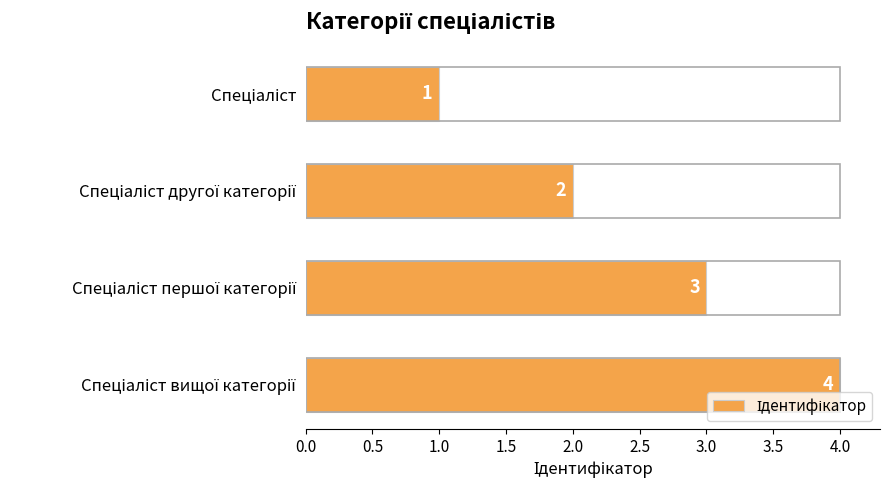

What is the maximum value shown in the chart?

4